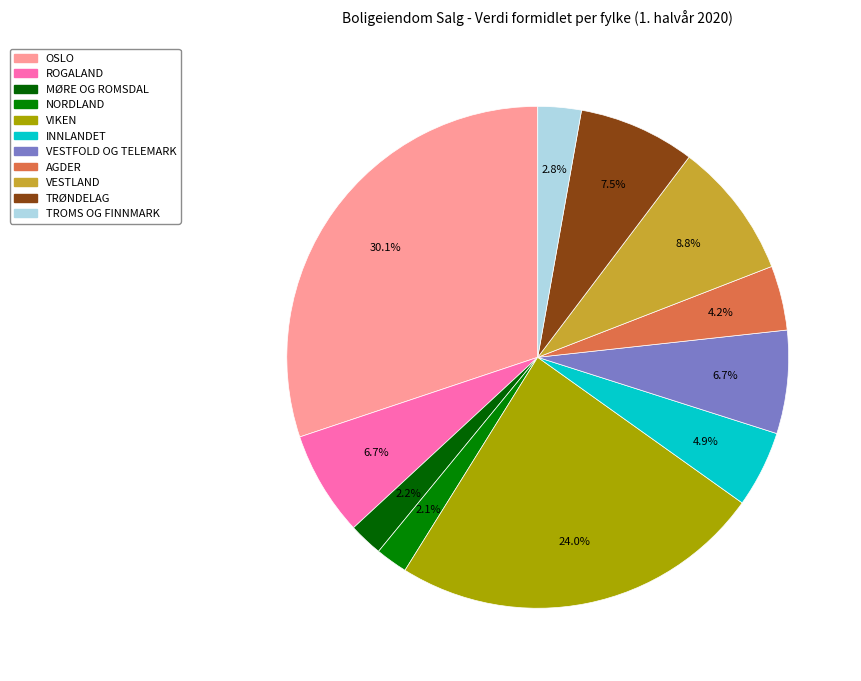

To the nearest percent, what is the average slice percentage?

9%